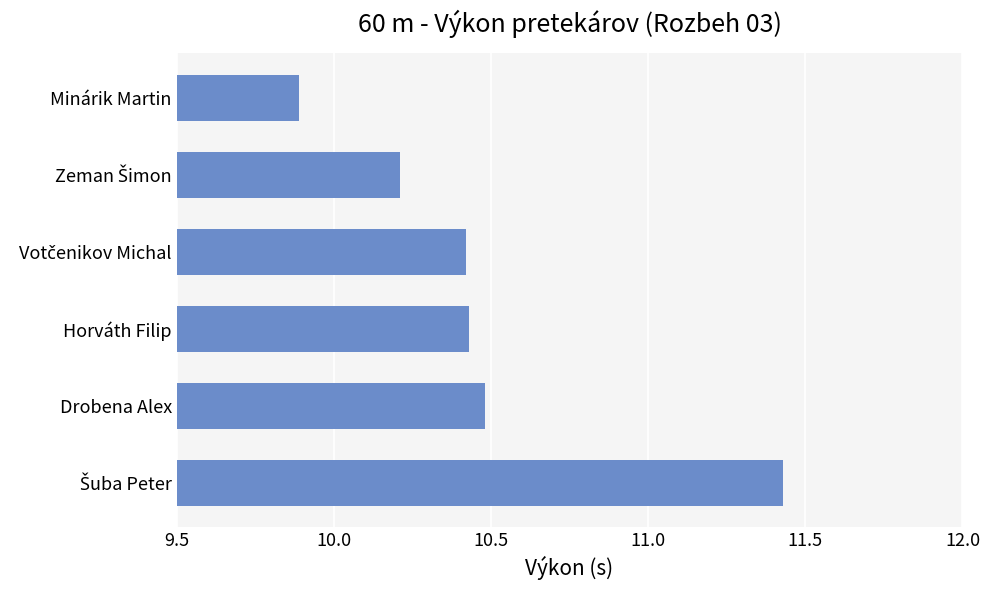

What is the minimum value shown in the chart?

9.9